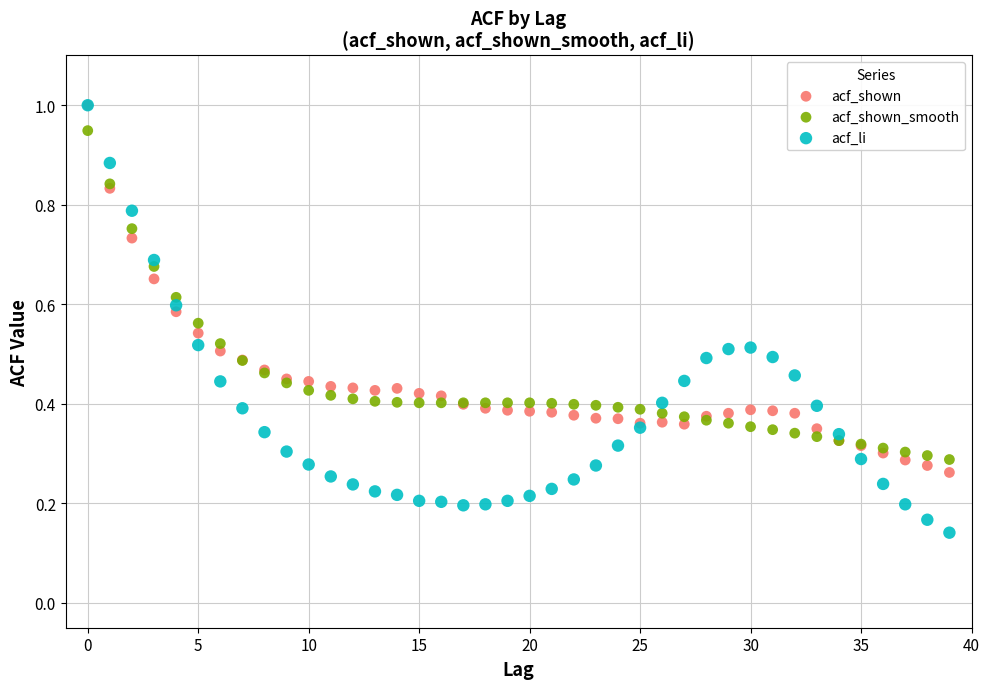

What are all the series names shown in the legend?

acf_shown, acf_shown_smooth, acf_li